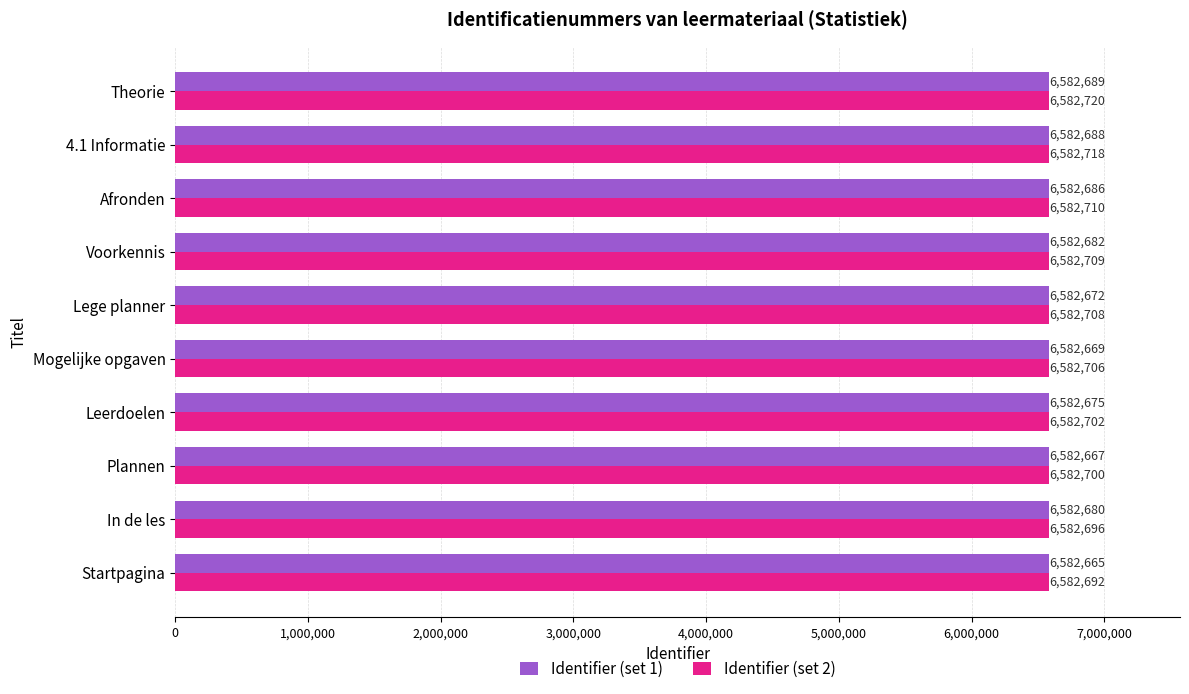

At which category is the sum across all series the highest?

Theorie